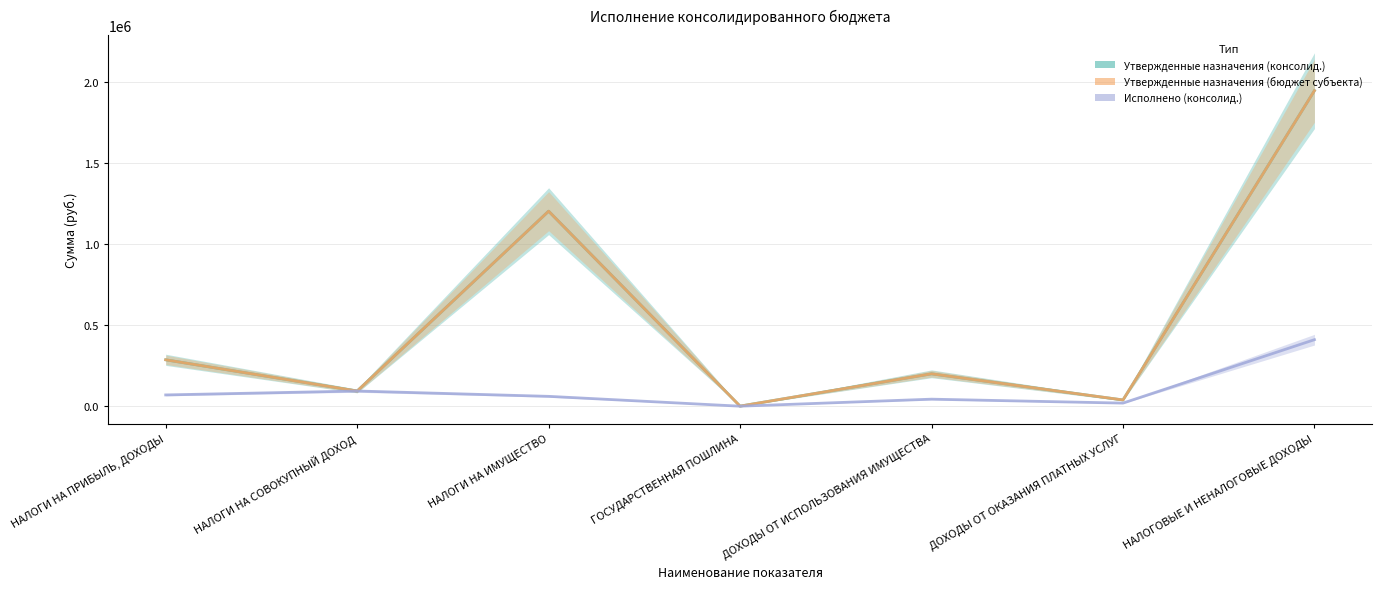

How many data points does each series have?

7